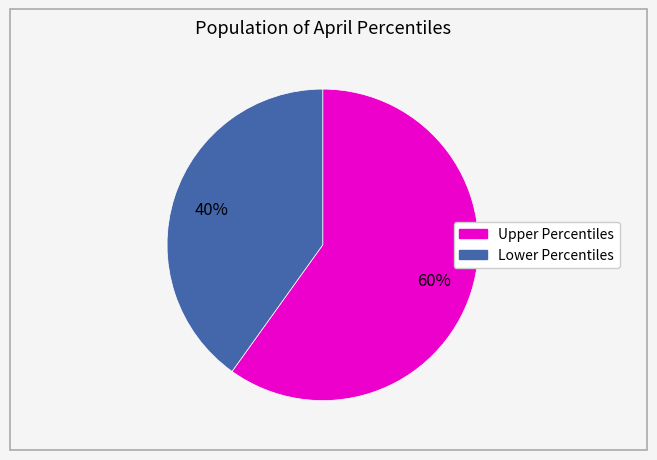

To the nearest percent, what is the difference between the largest and smallest slice percentages?

20%